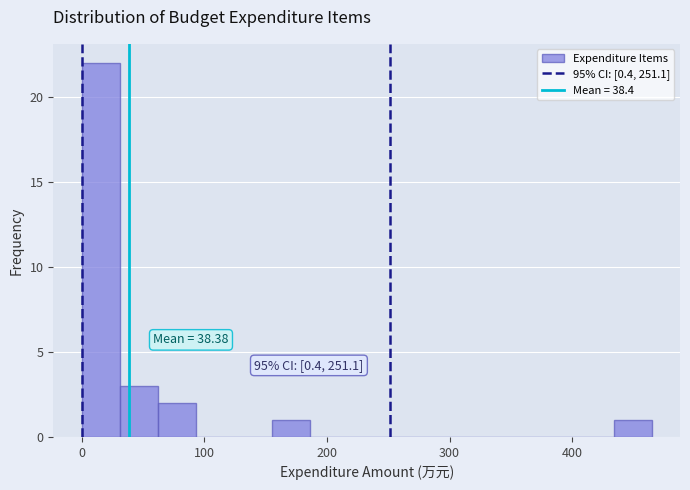

Read against the x-axis, roughly where is the centre of the tallest bar?

20